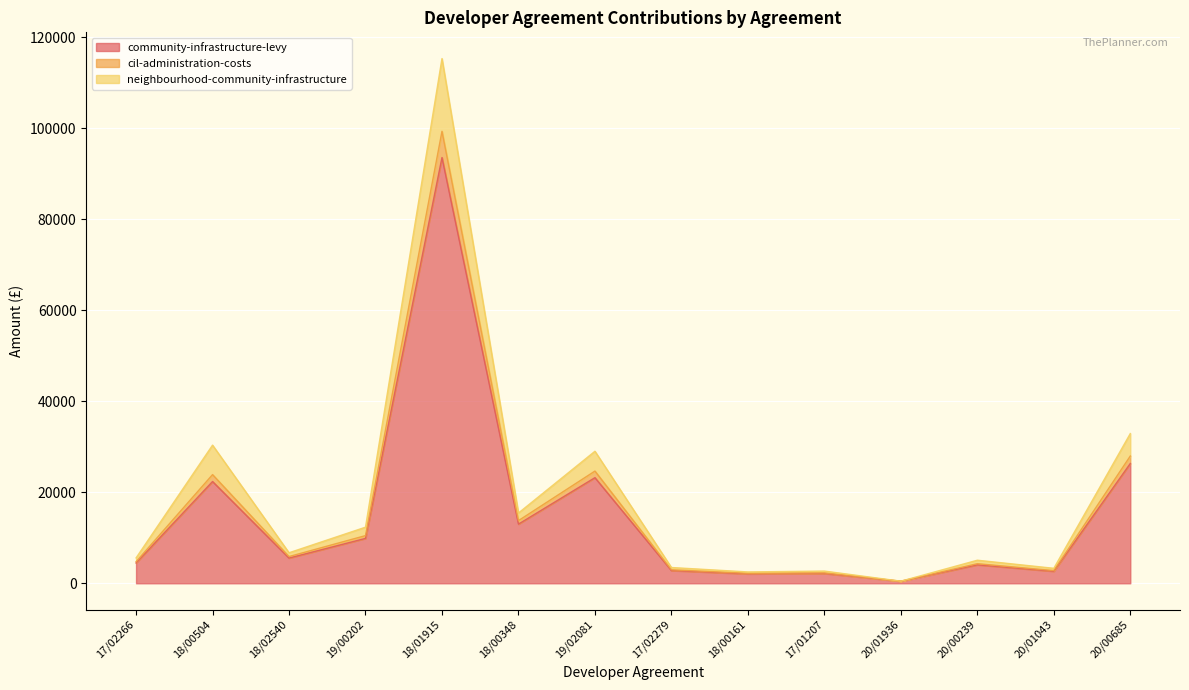

At which category is the sum across all series the highest?

18/01915